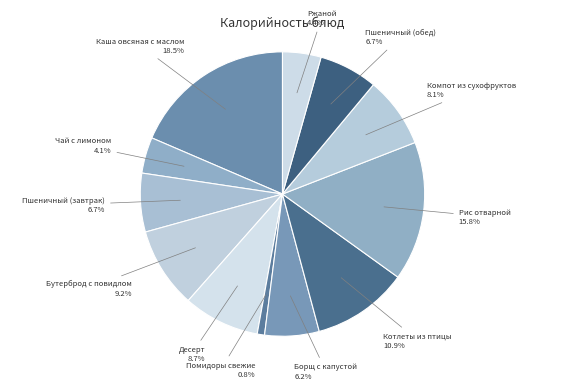

Is it true that Компот из сухофруктов is 17% of the pie?

False